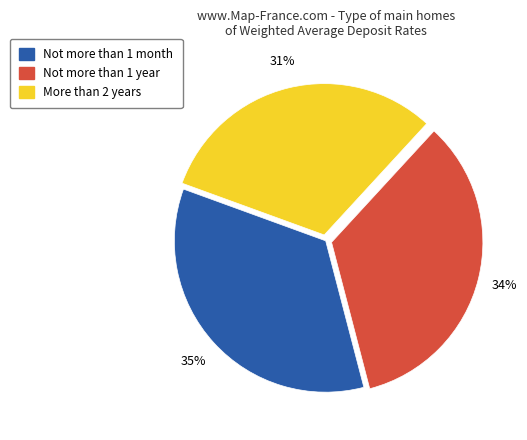

To the nearest percent, what is the average slice percentage?

33%